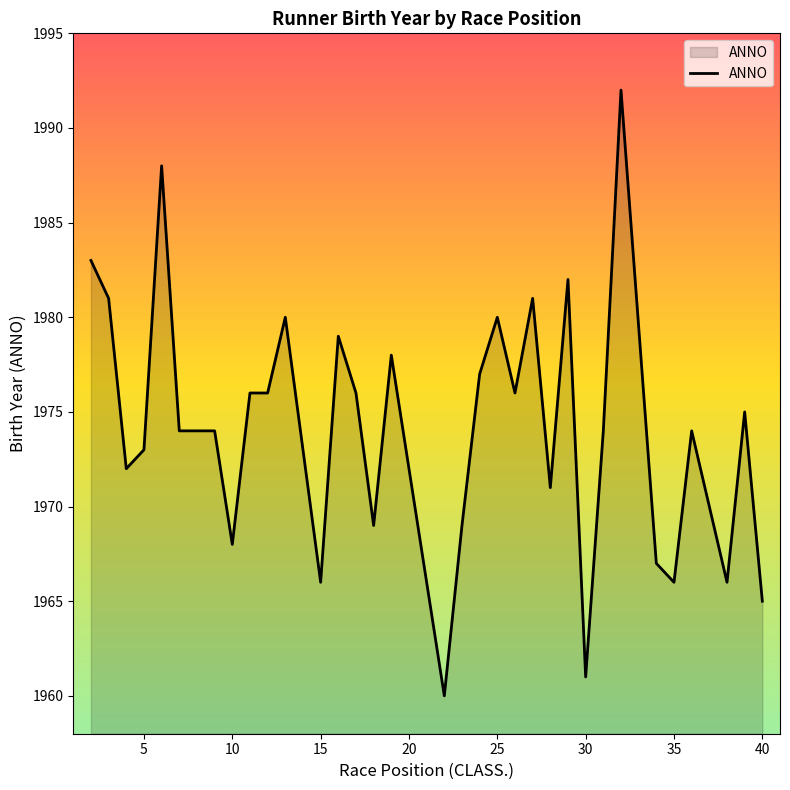

What is the maximum value shown in the chart?

1992